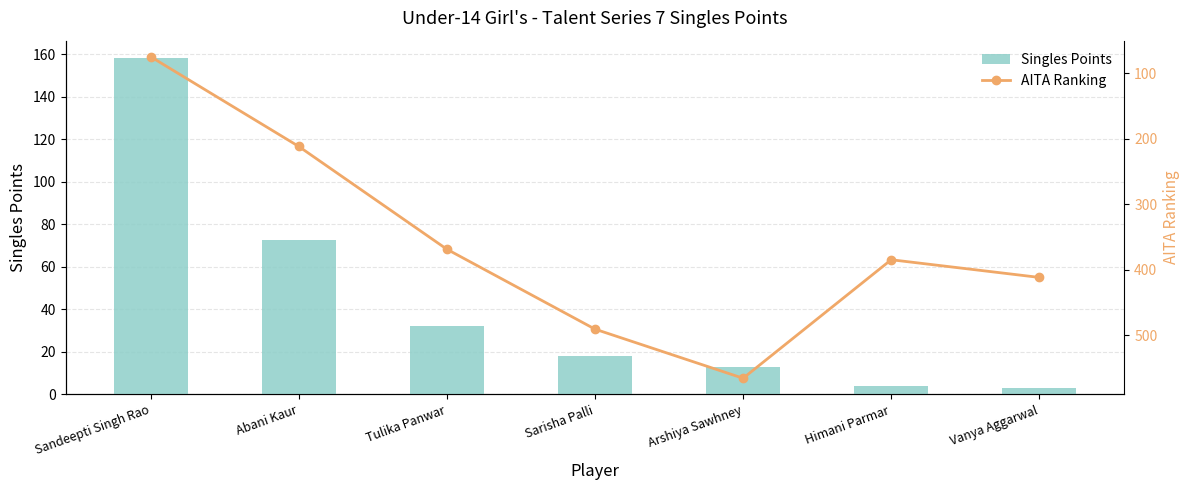

Which series has the widest spread of values?

AITA Ranking